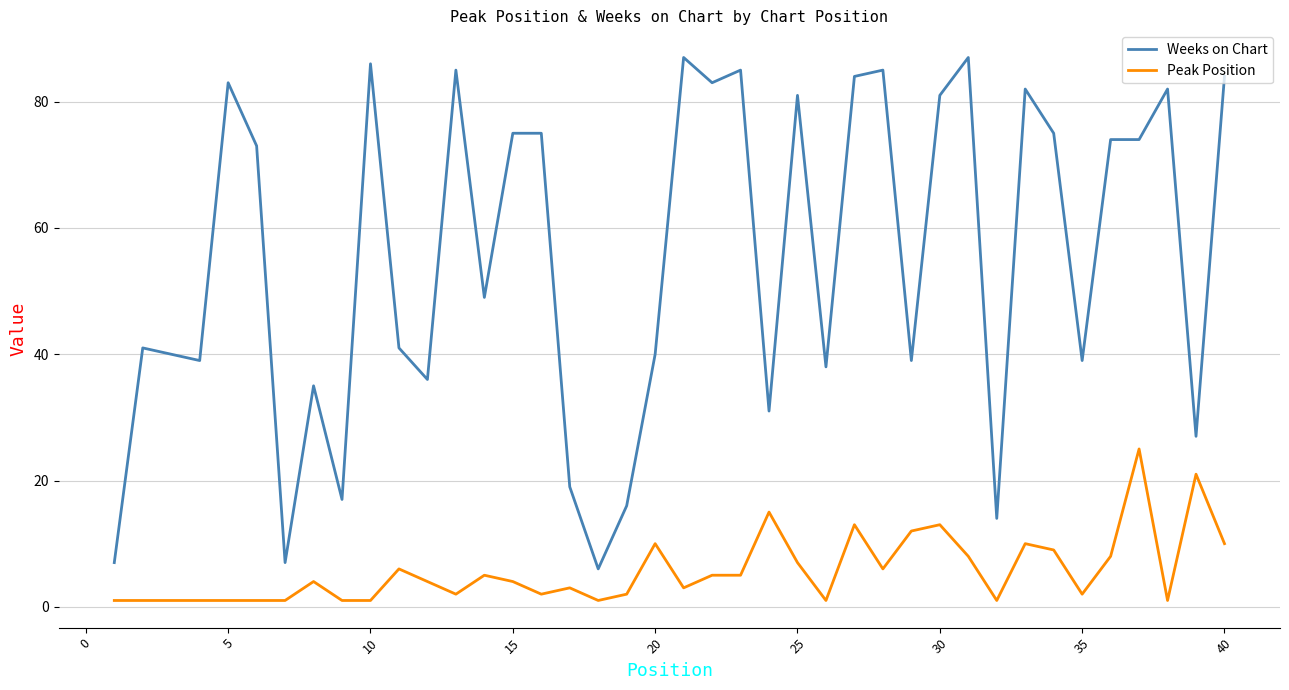

Which series has the widest spread of values?

Weeks on Chart